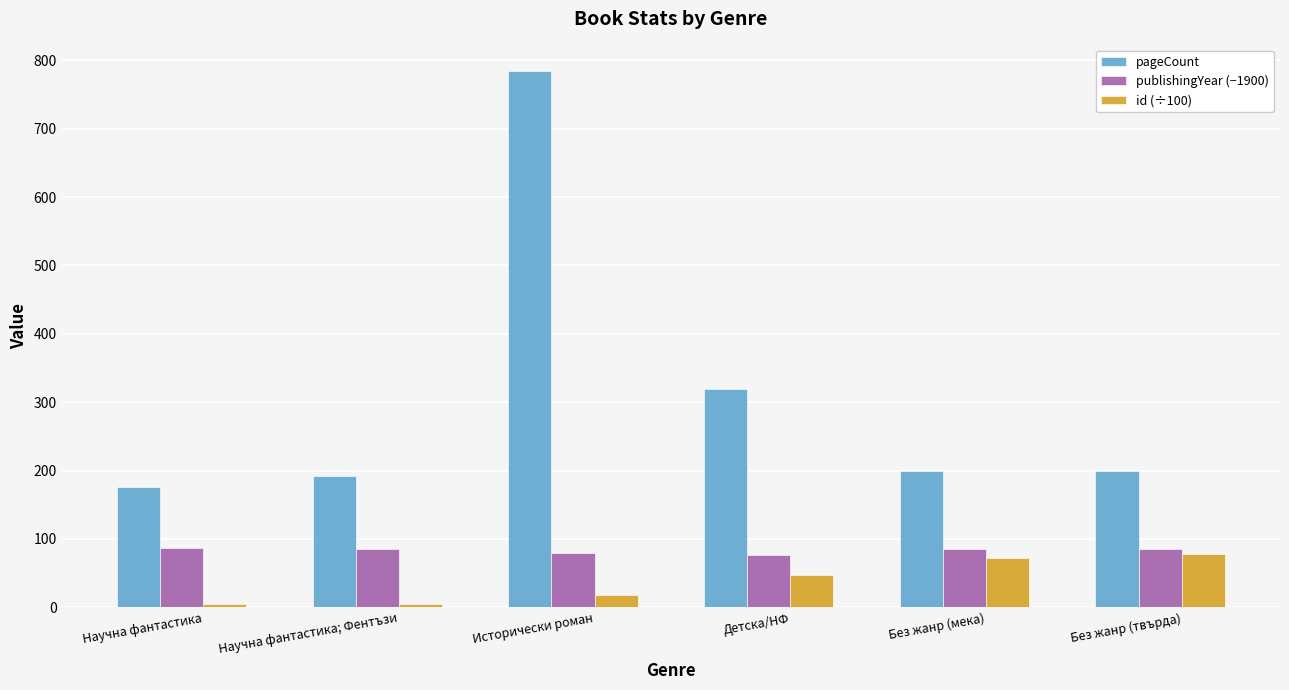

How many values in the id (÷100) series exceed 47?

3